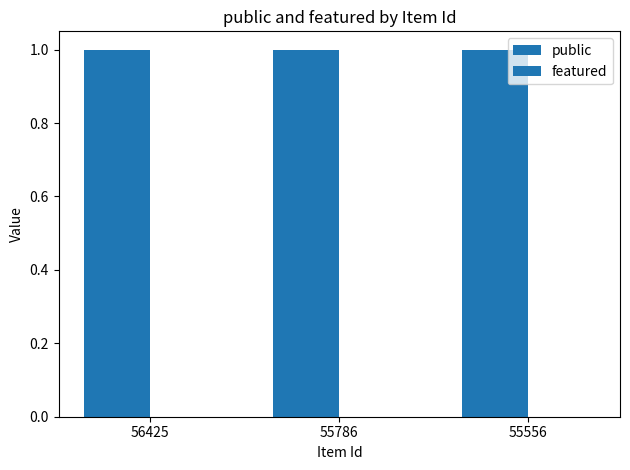

At which category is the sum across all series the highest?

56425